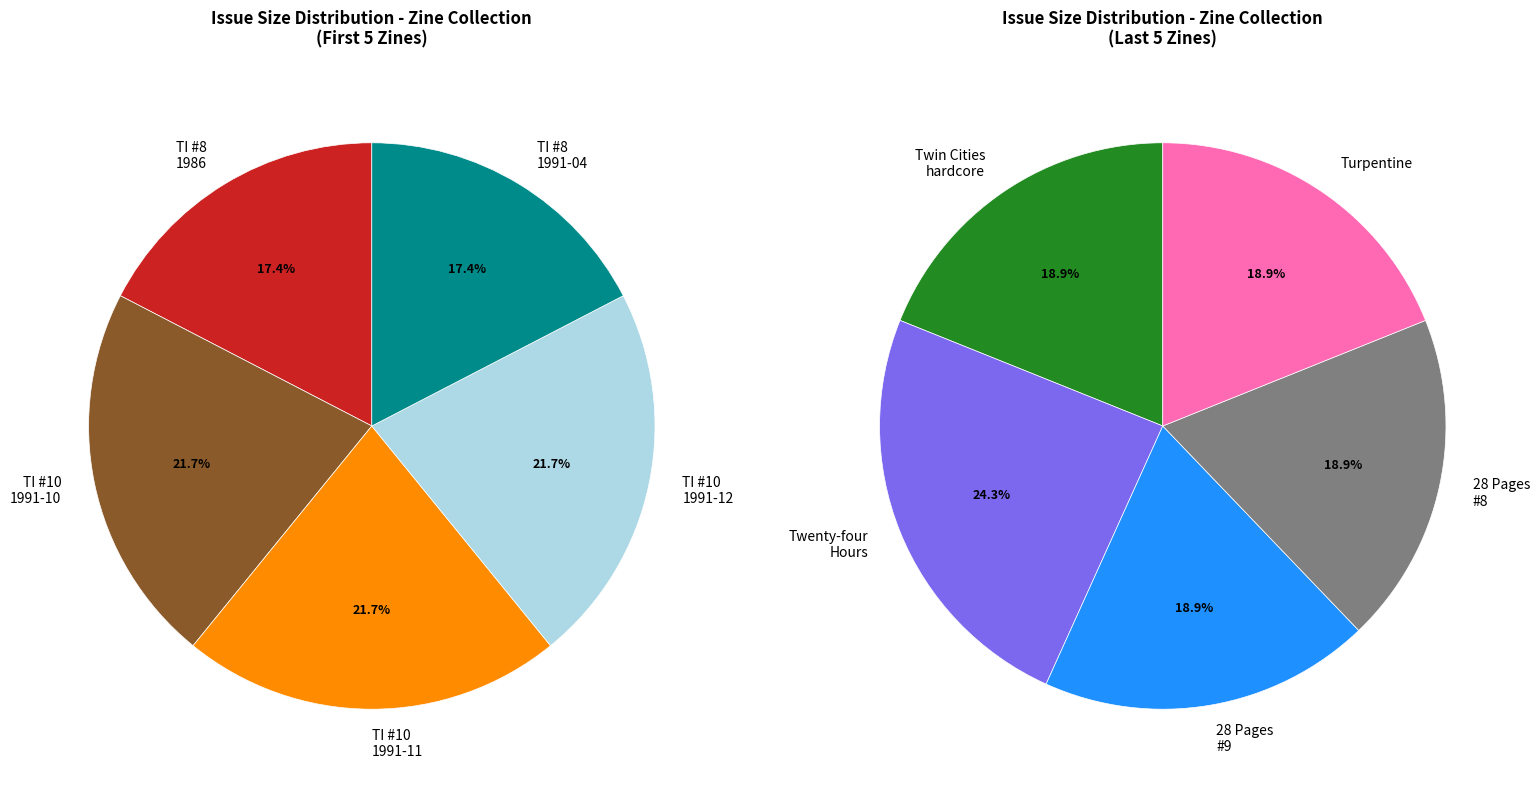

Does Twisted Image #8 (1991-04) account for over 50% of the chart?

No